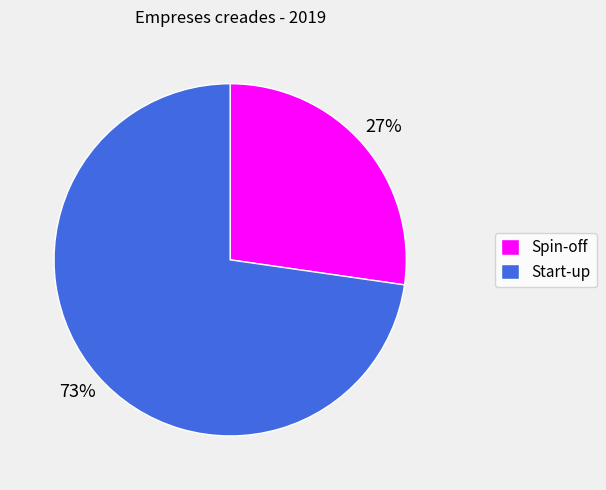

To the nearest percent, what is the combined percentage of Start-up and Spin-off?

100%